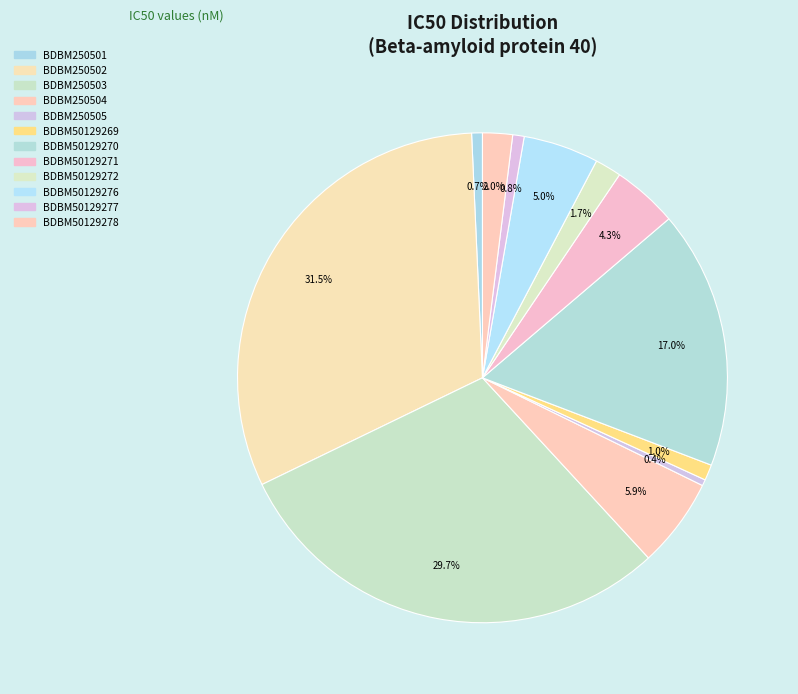

How many slices are in this pie chart?

12